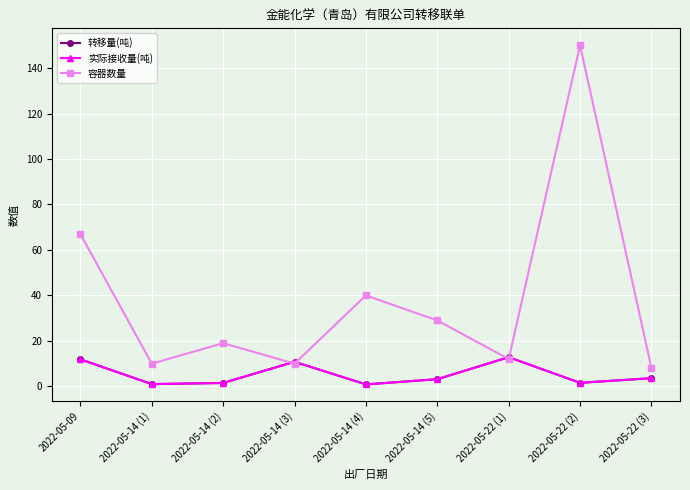

How many data points does each series have?

9